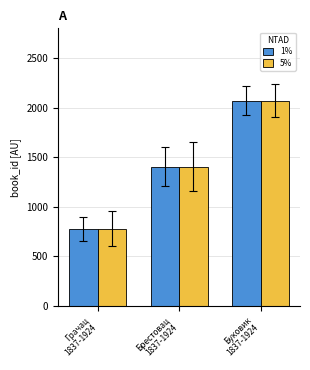

At which label does 1% reach its minimum?

Грачац
1837-1924